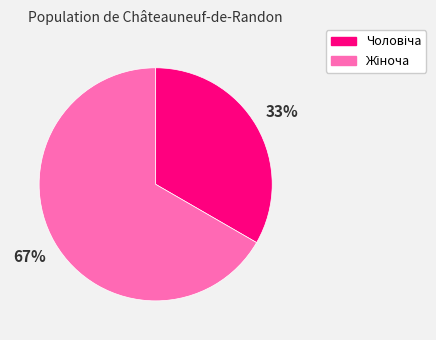

Does any single category account for the majority?

Yes